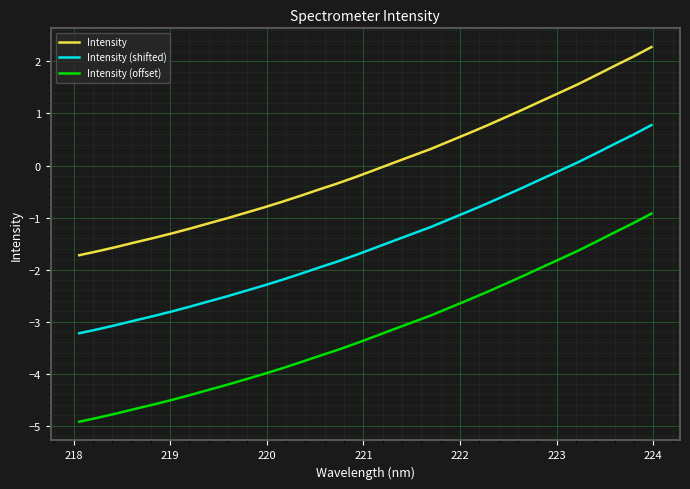

True or false: Intensity (shifted) and Intensity intersect in this chart.

False